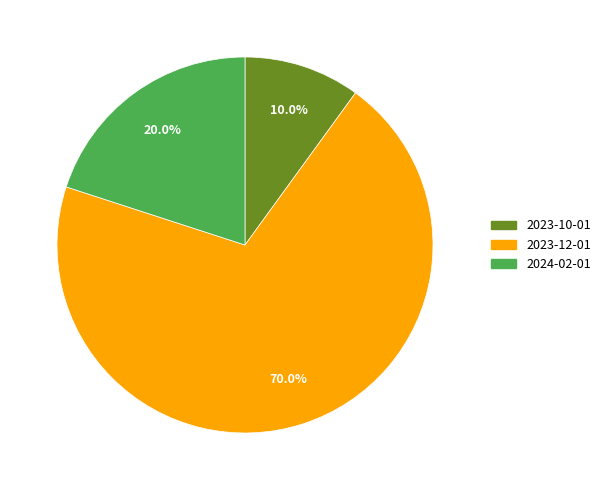

Is there any slice that represents more than half of the pie?

Yes